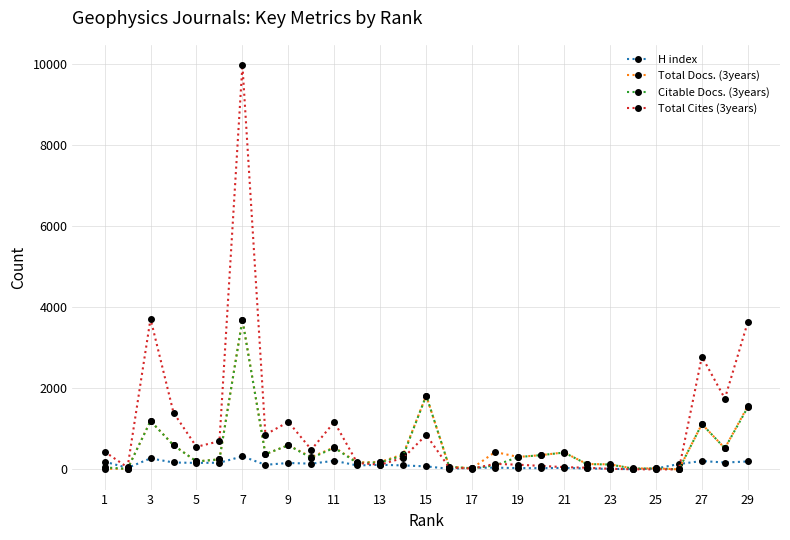

Which series has the widest spread of values?

Total Cites (3years)